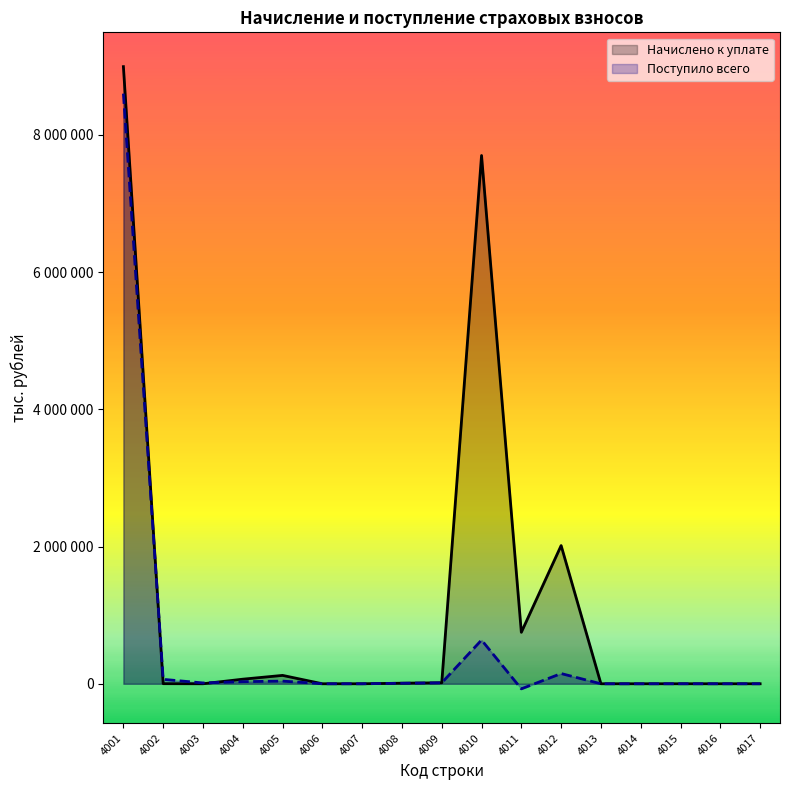

In Начислено к уплате, how many points are lower than both neighbors (excluding endpoints)?

3